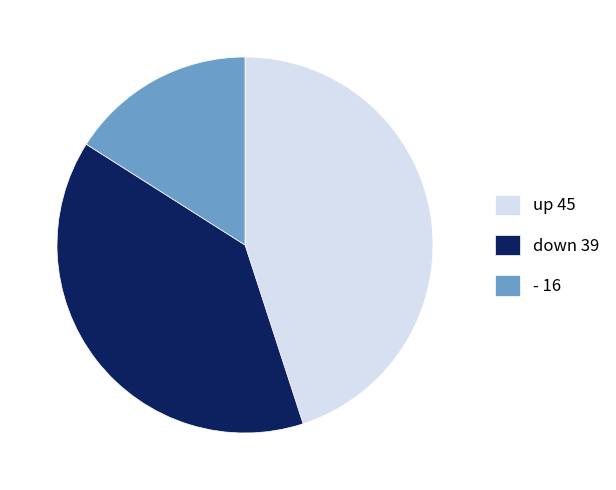

Between - 16 and down 39, which is larger?

down 39